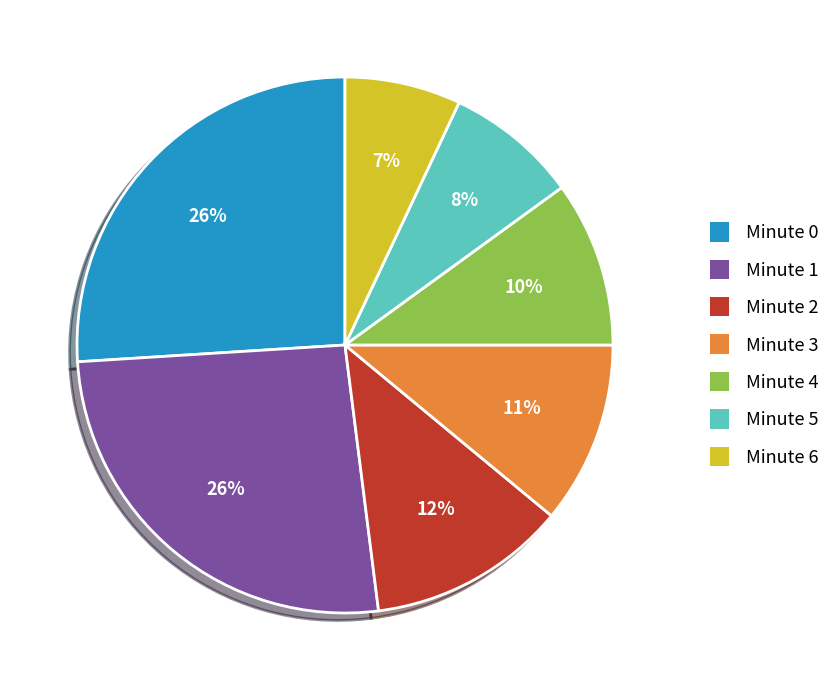

To the nearest percent, what is the difference between the largest and smallest slice percentages?

19%